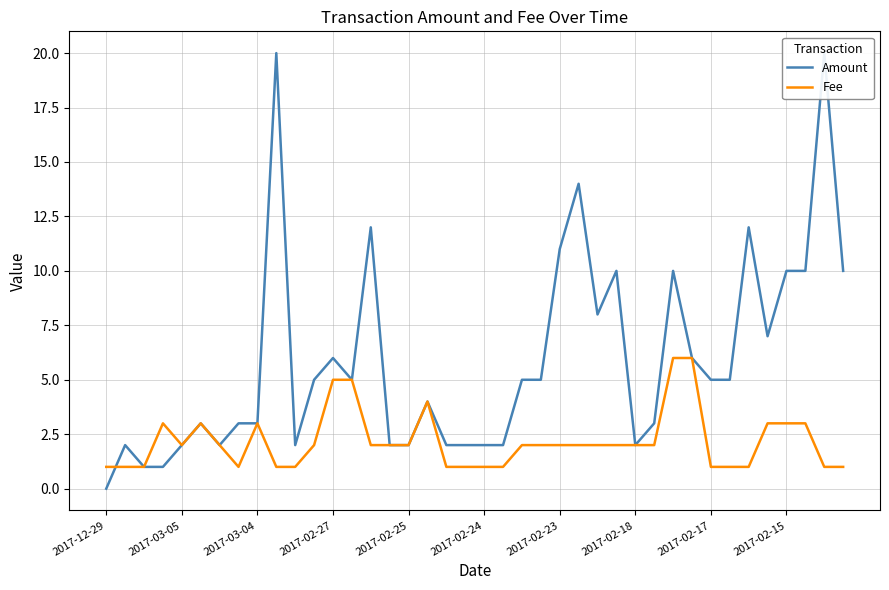

True or false: Amount and Fee cross at least once.

True